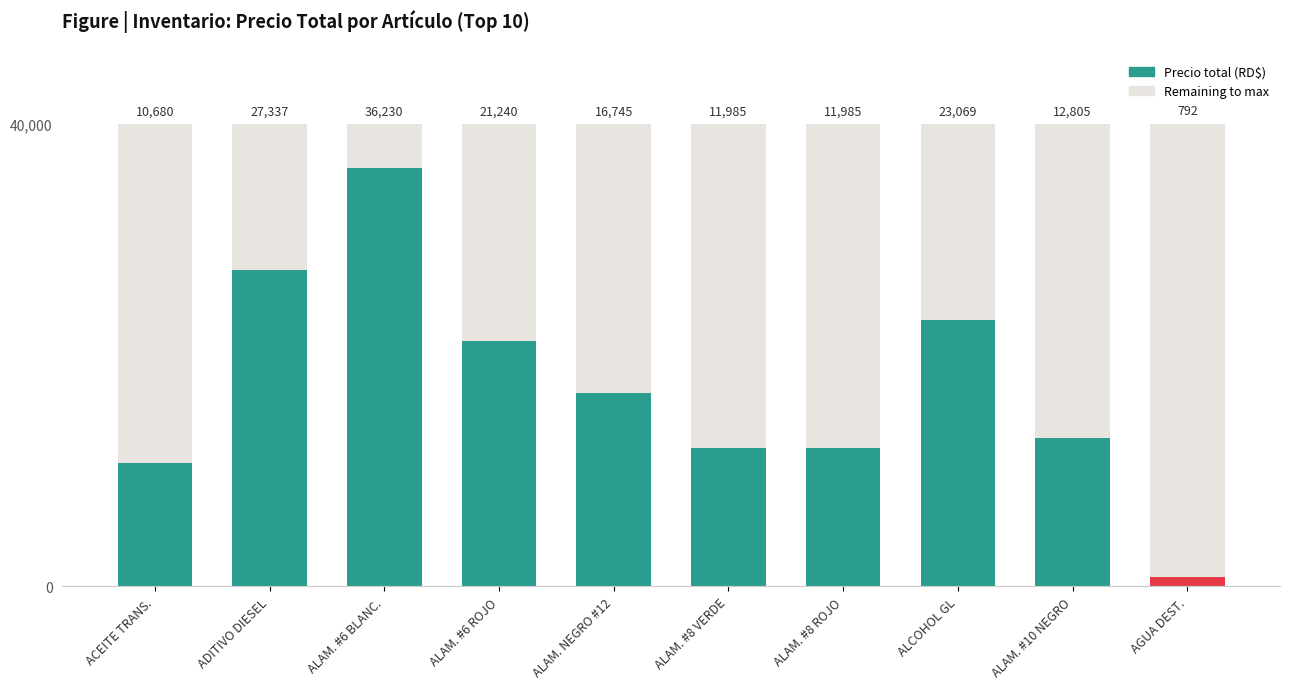

How many distinct data groups are displayed?

1